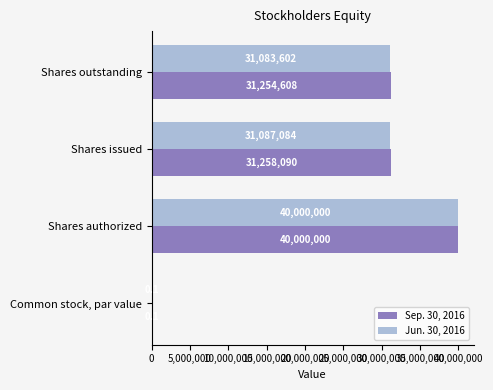

Between Common stock, par value and Shares issued, which series saw the biggest shift?

Sep. 30, 2016